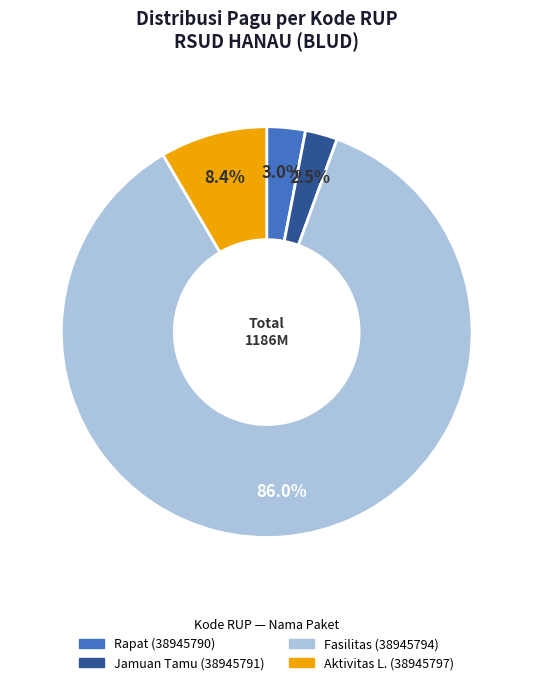

Is there a majority slice in this chart?

Yes